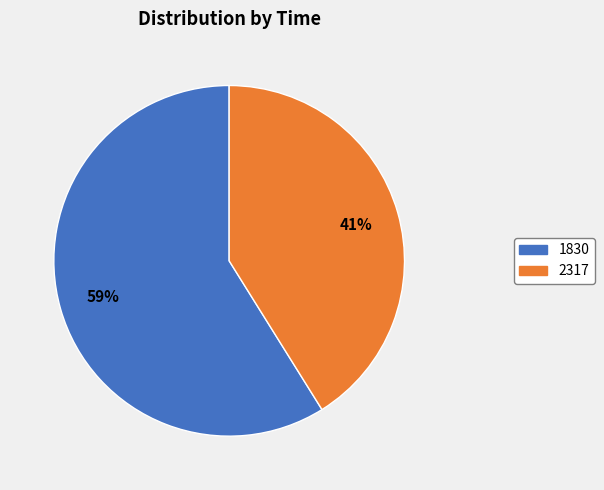

Which slice is the largest?

1830